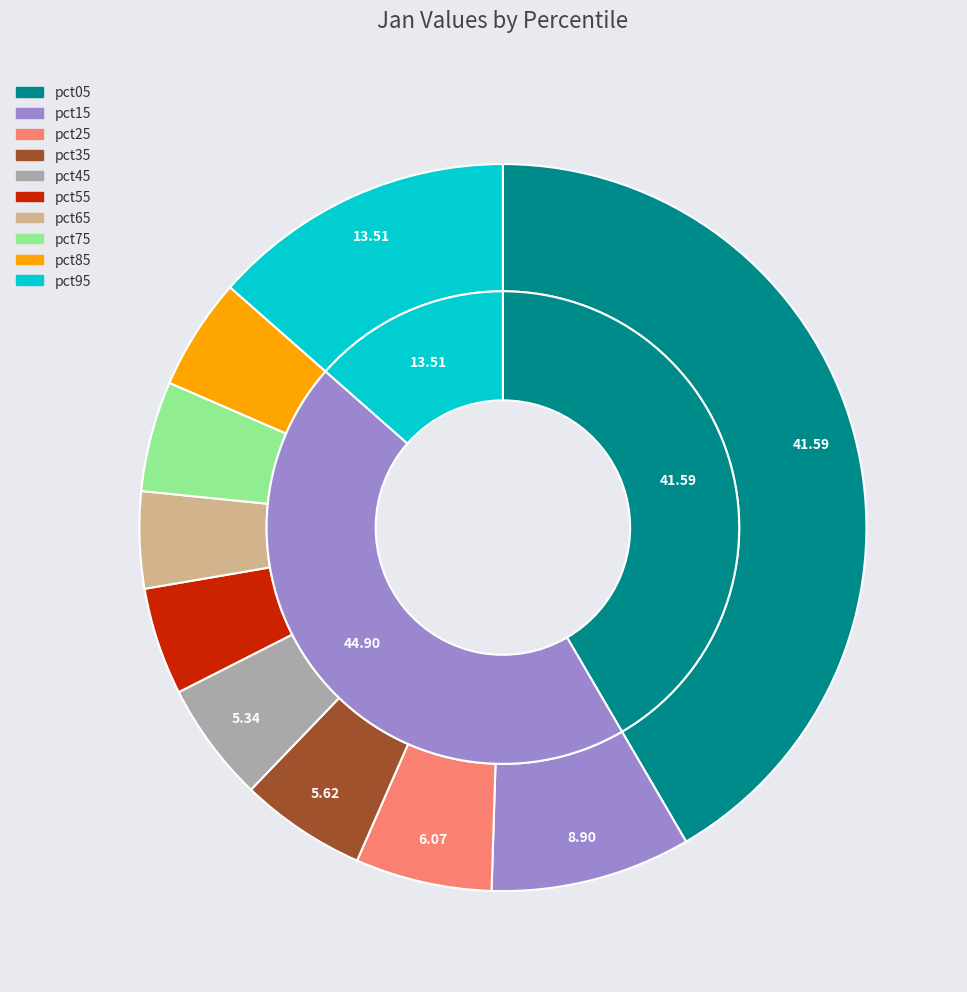

To the nearest percent, what is the average slice percentage?

10%